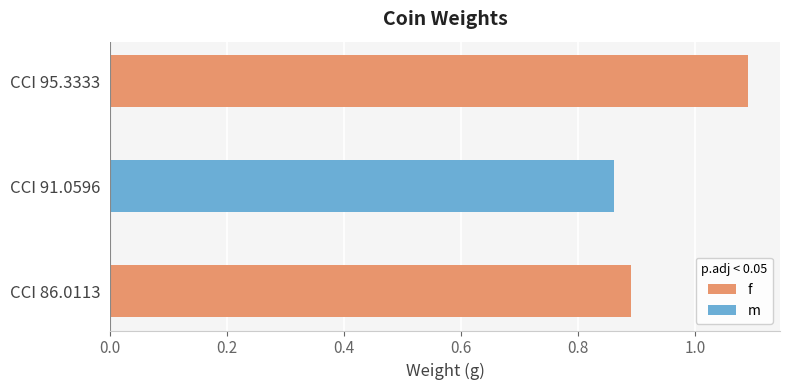

List the labels in order of value, largest first.

CCI 95.3333, CCI 86.0113, CCI 91.0596